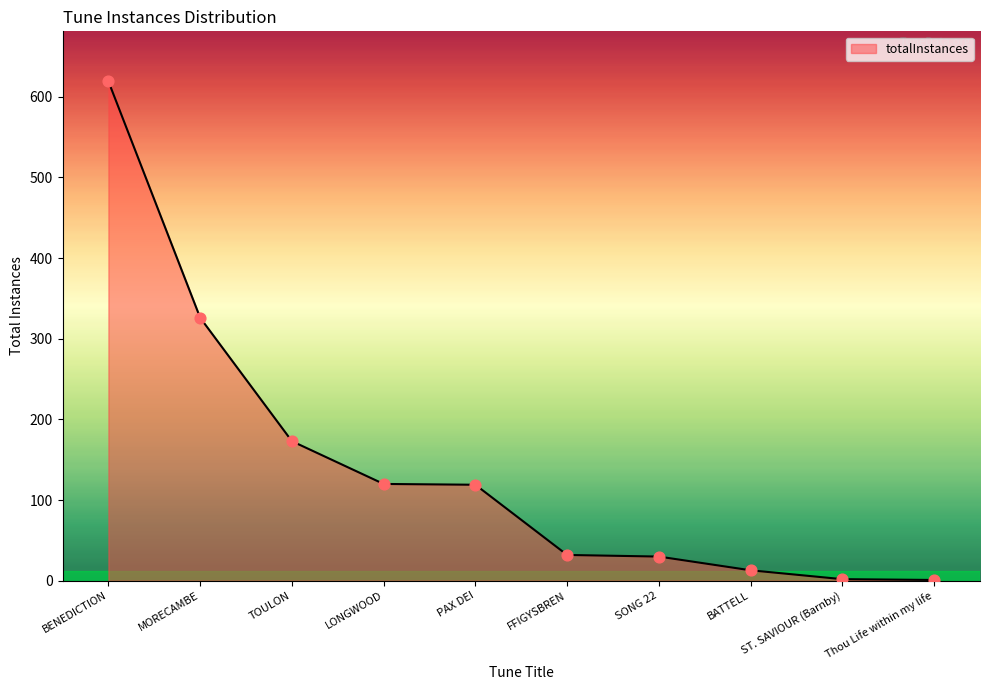

Approximately how many times larger is the value at TOULON compared to FFIGYSBREN?

5.4